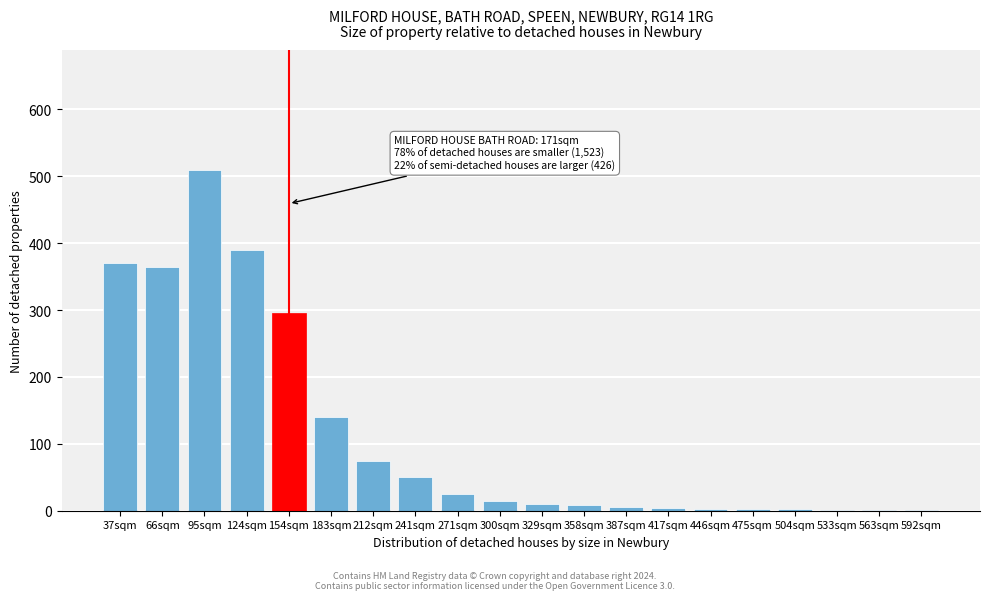

What is the sum of the values at 37sqm and 183sqm?

510